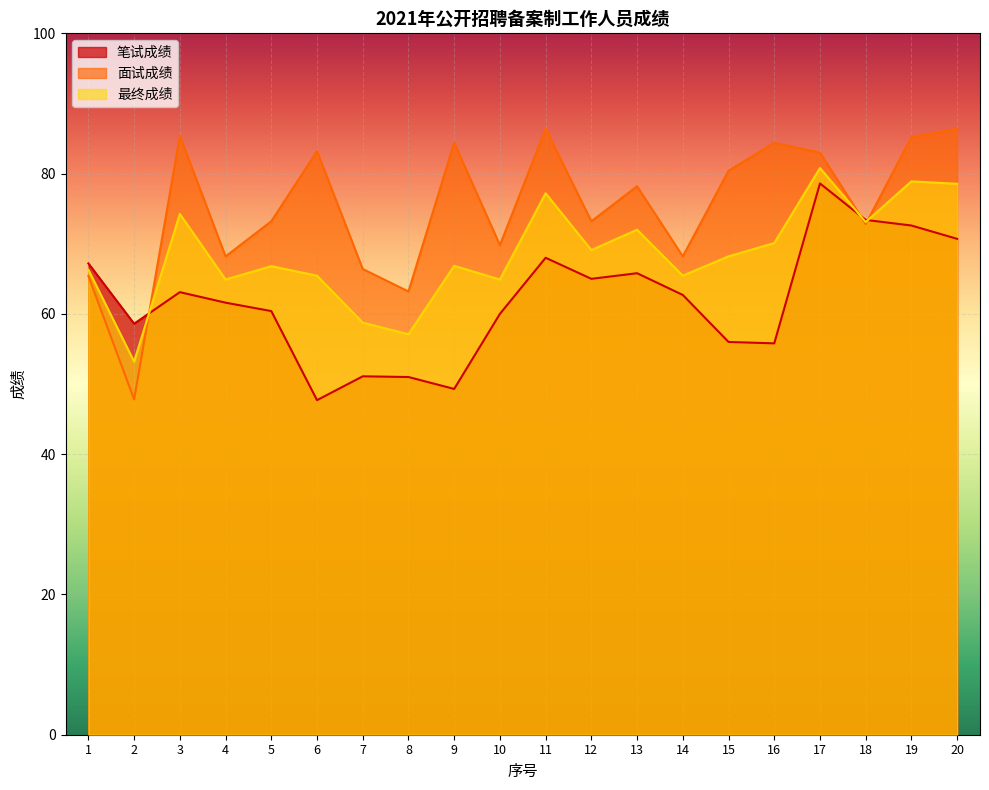

At how many categories does at least one series exceed 61?

19